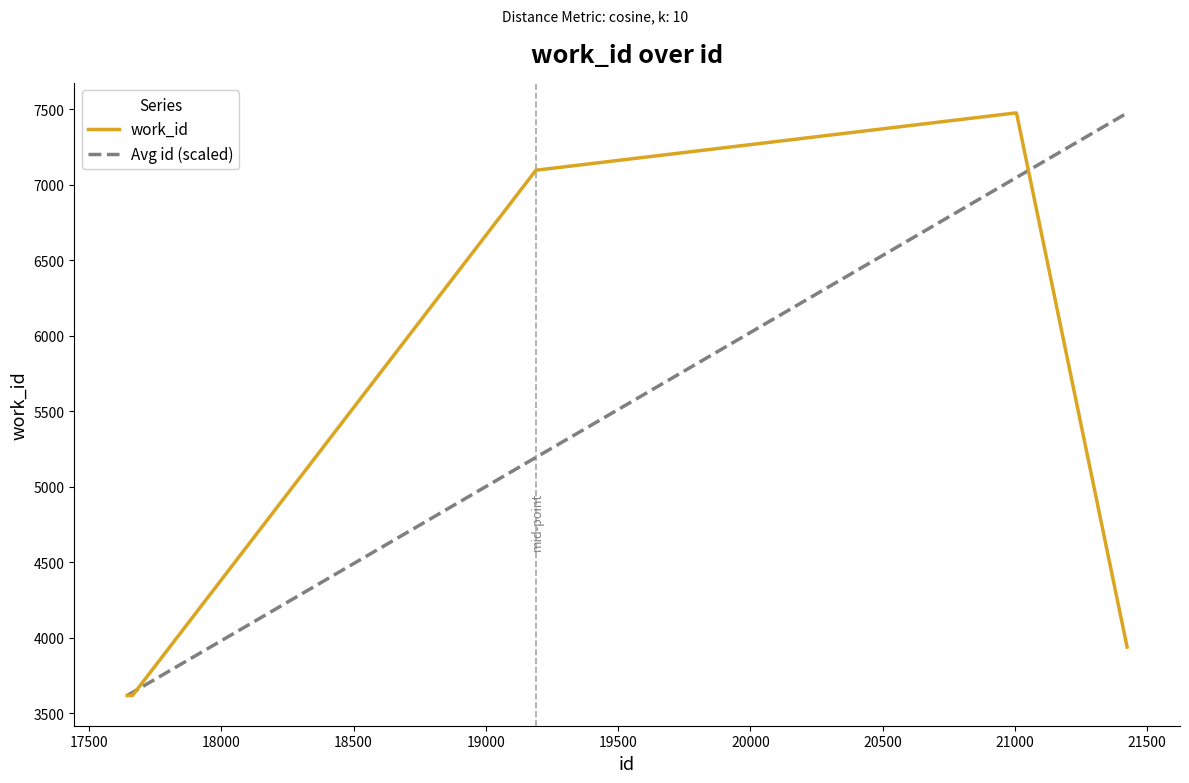

What is the lowest value of the Avg id (scaled) series?

3617.0